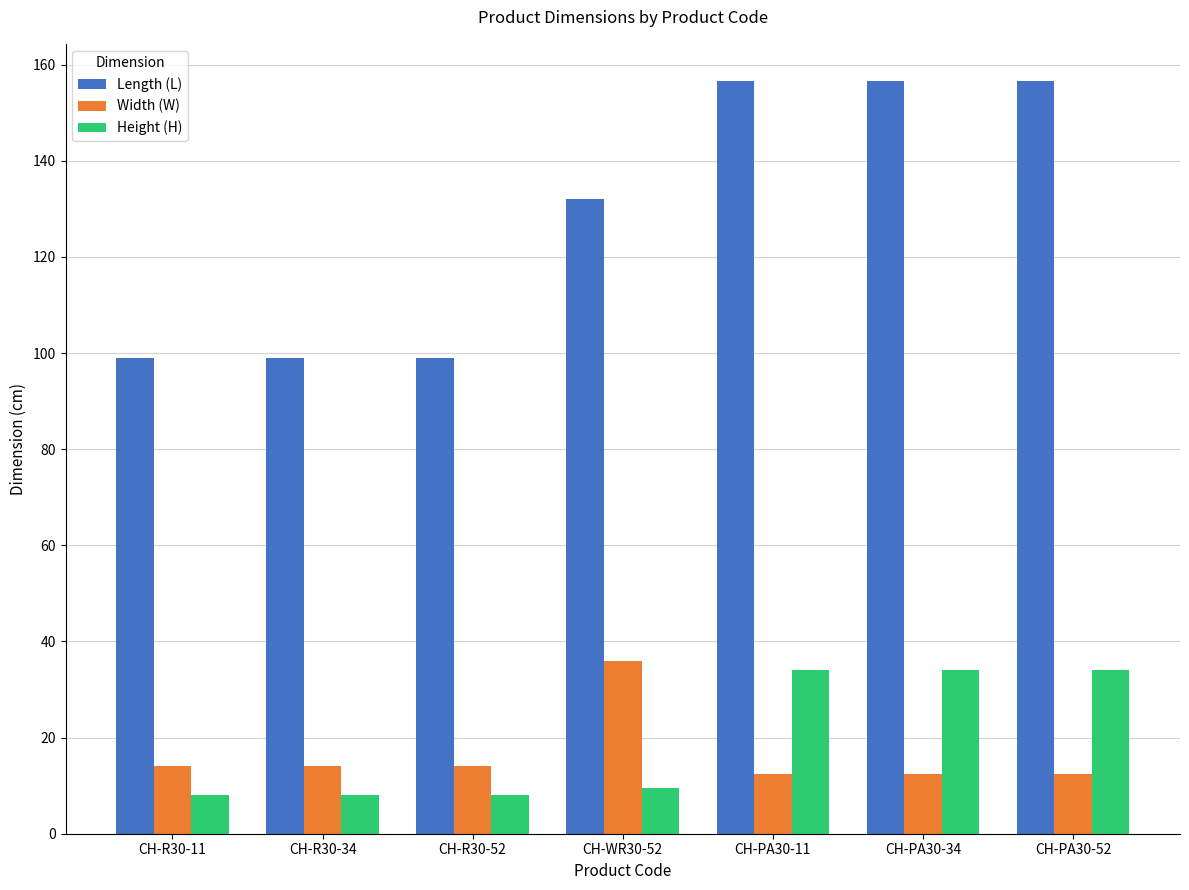

What is the difference between the maximum and minimum values in the Length (L) series?

57.5